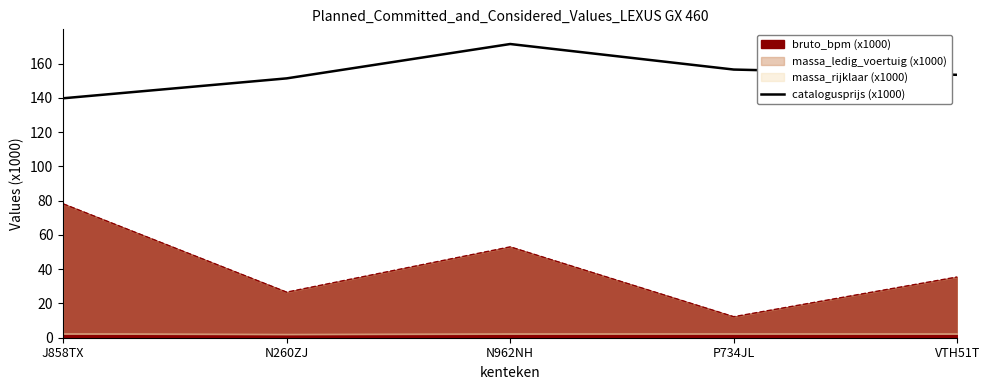

Approximately how many times larger is the value at P734JL compared to VTH51T?

1.0